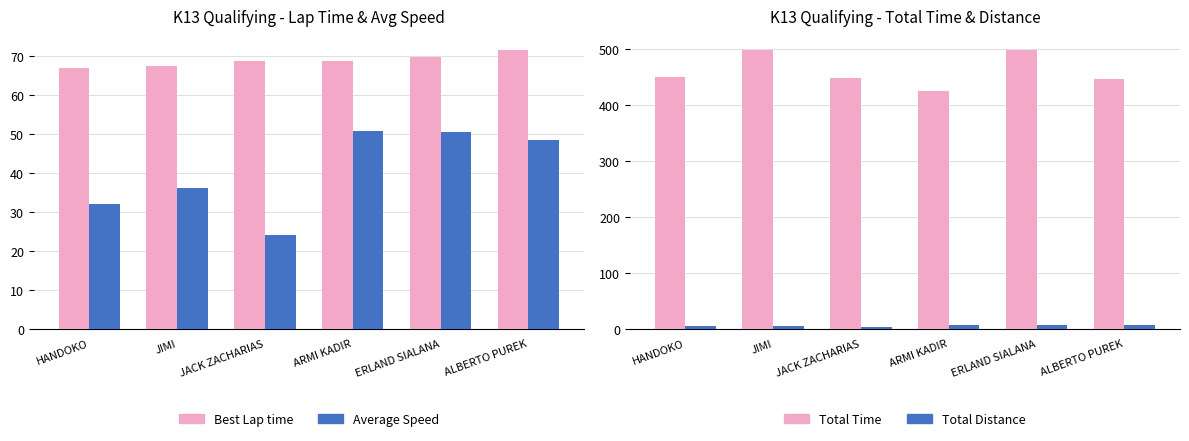

How many bars are there in each group?

4